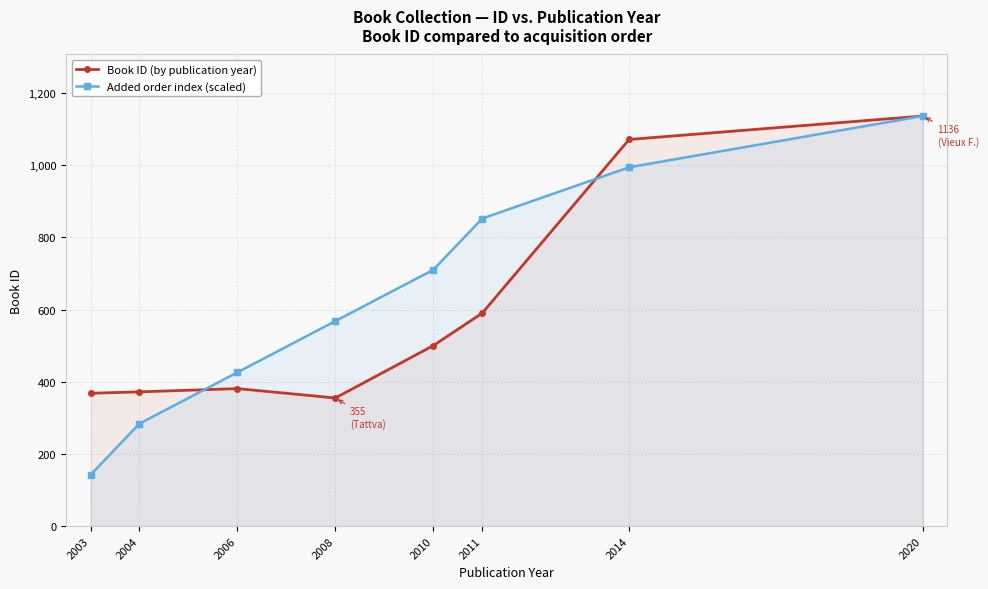

What is the value of the Added order index (scaled) point at the 4th from the left?

568